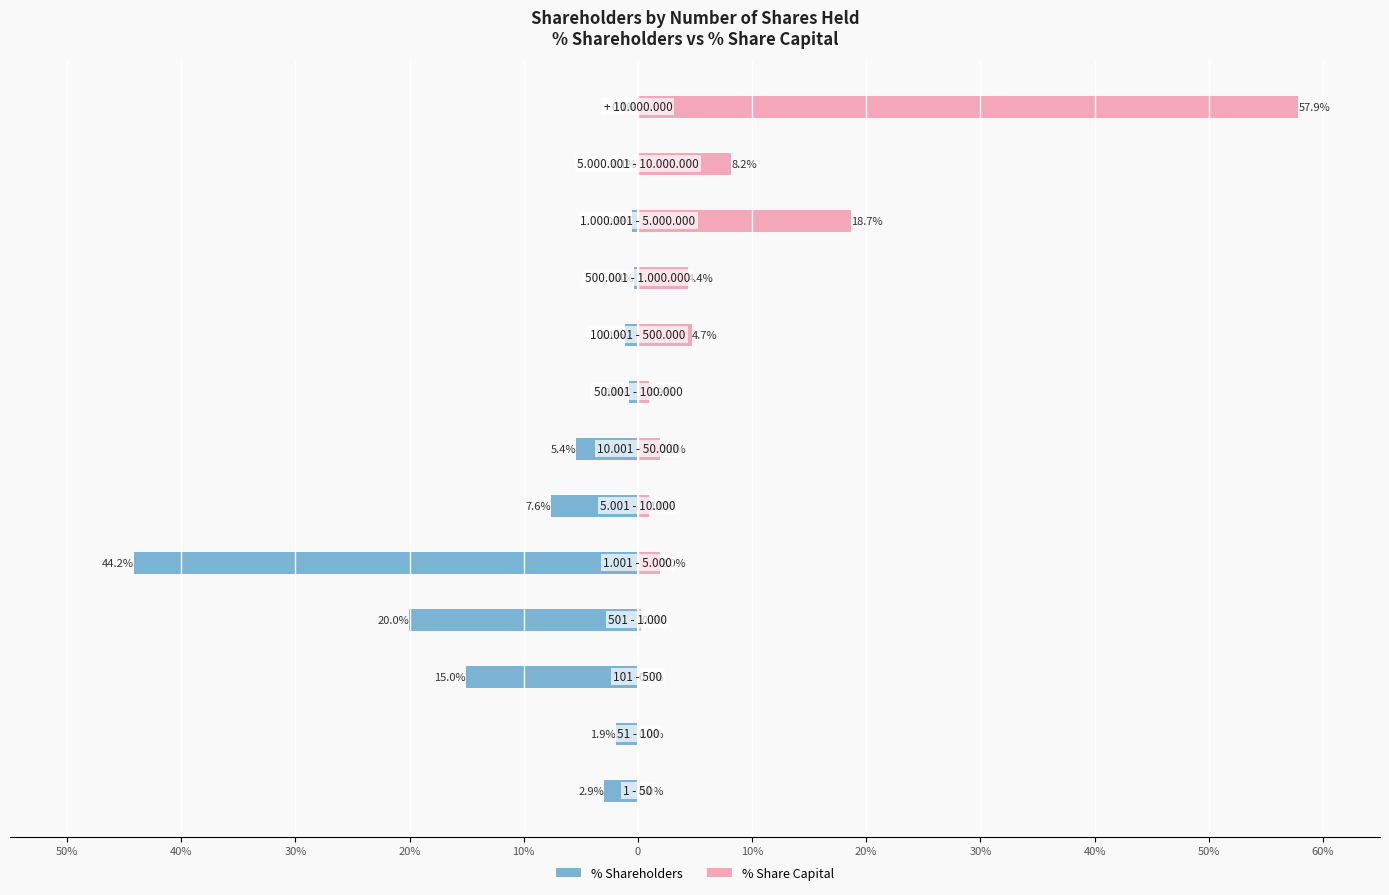

What is the sum of the % Shareholders values at 10% and 30%?

-20.5